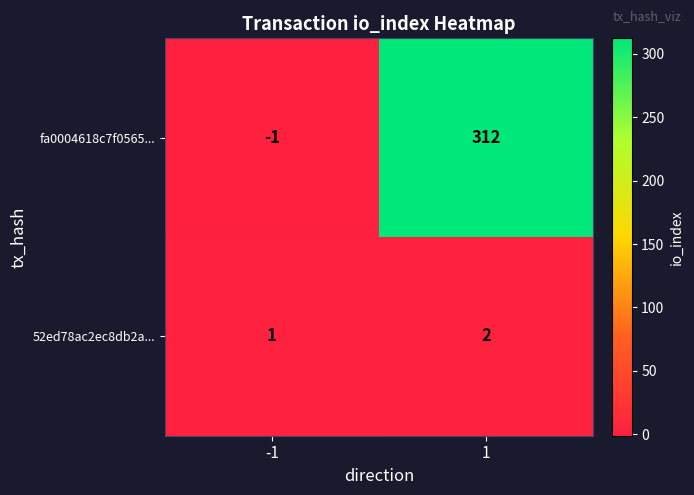

The fa0004618c7f0565... series shows -1 at -1. True or false?

True